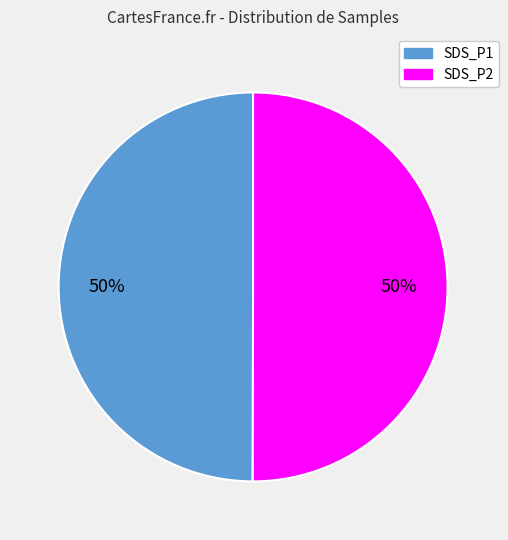

Count the number of slices in the pie.

2